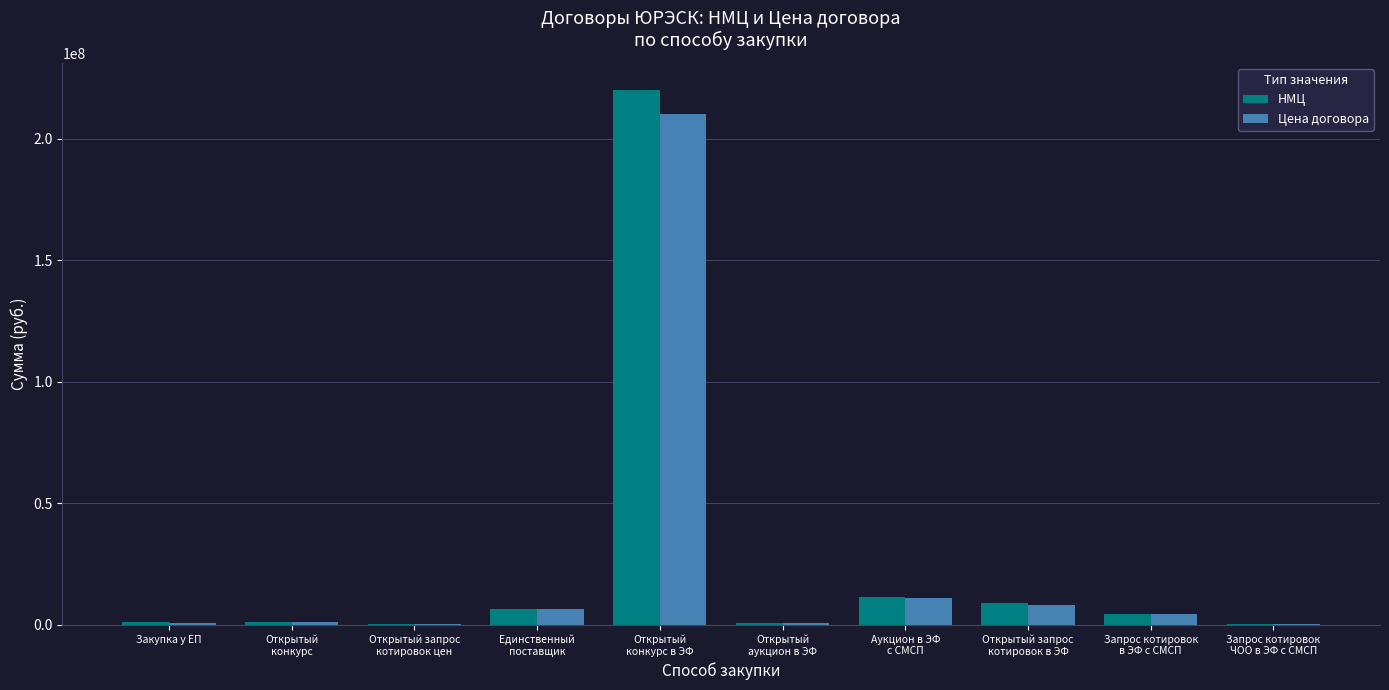

What is the maximum value shown in the chart?

220120000.0